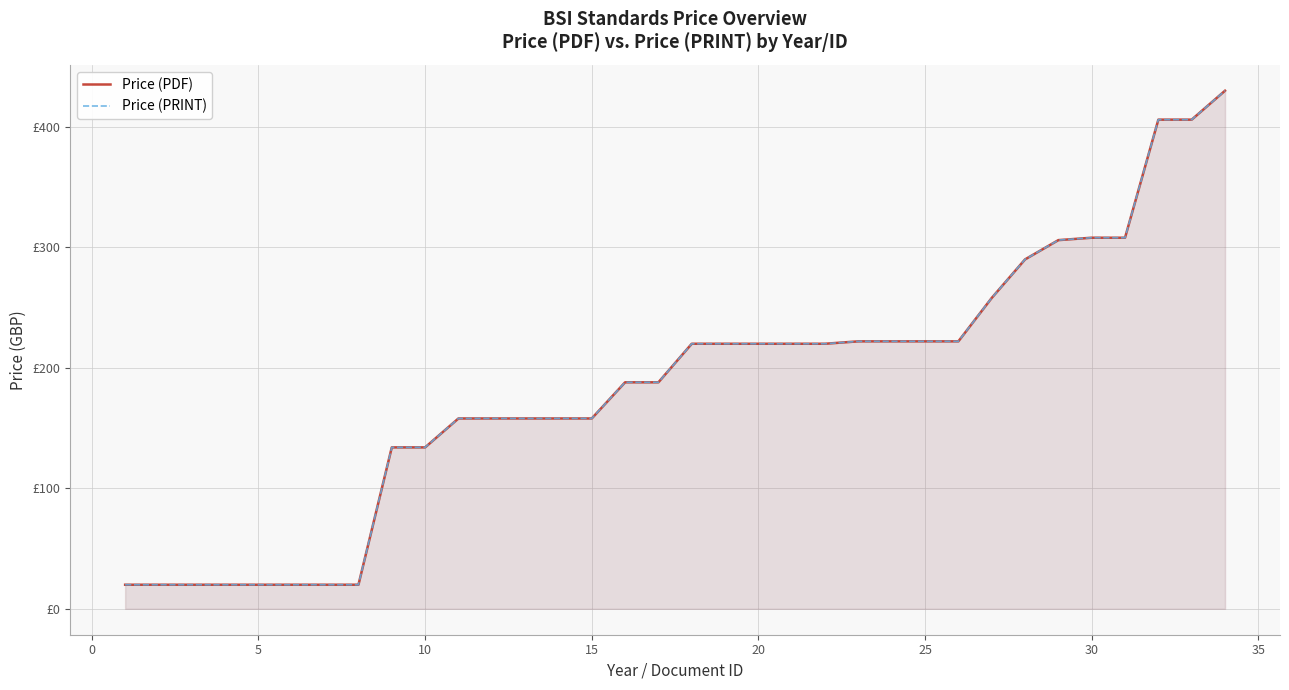

How many values in the Price (PDF) series exceed 220?

12